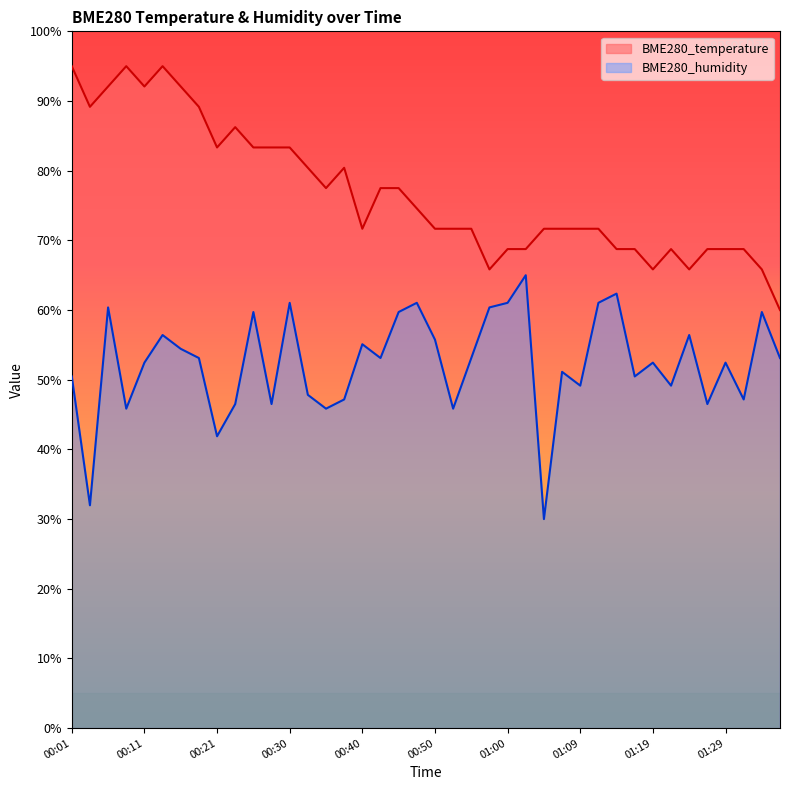

Is the value of BME280_temperature at 01:00 greater than the value of BME280_humidity at 01:29?

Yes